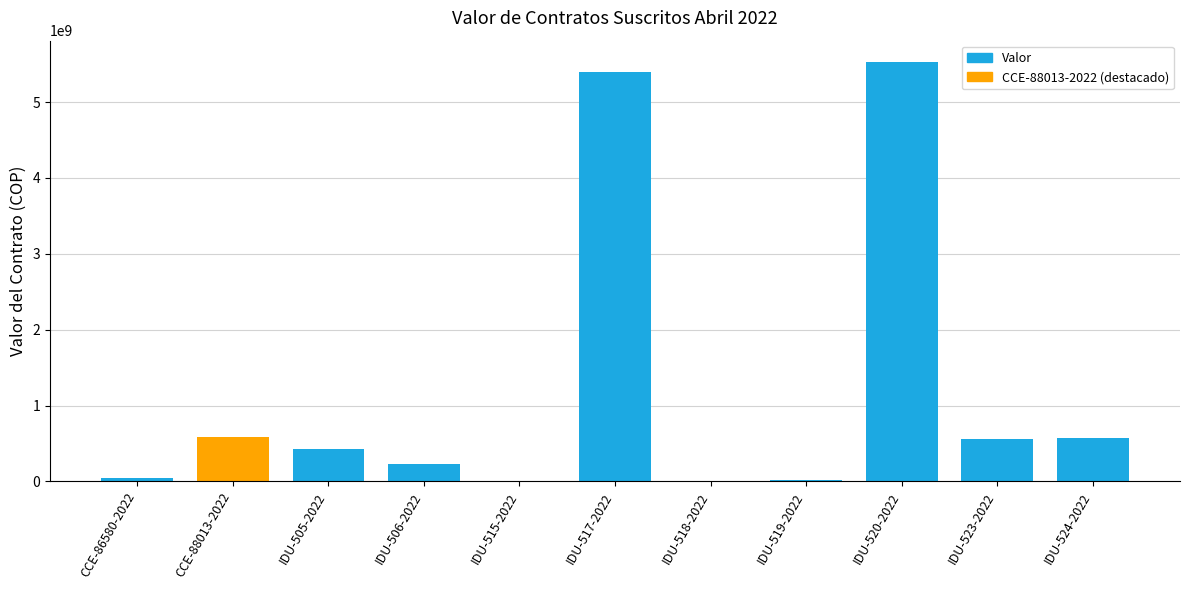

What is the change in value from IDU-506-2022 to IDU-515-2022?

-231691429